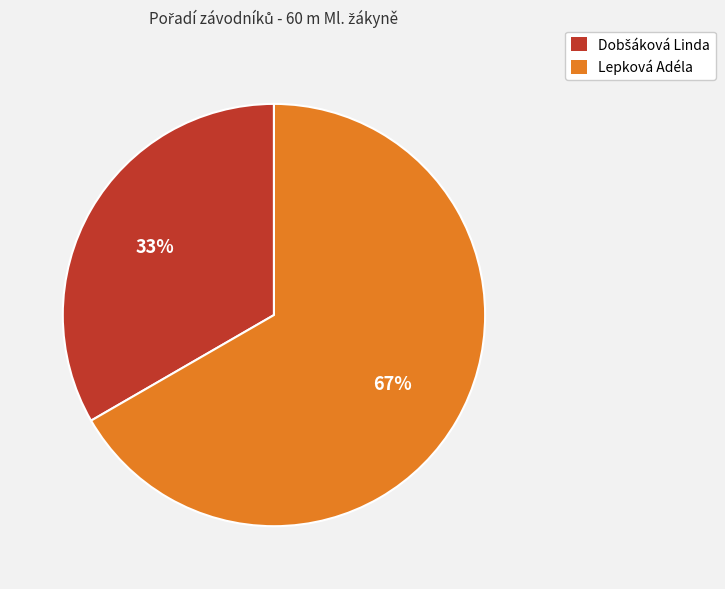

How many slices are in this pie chart?

2